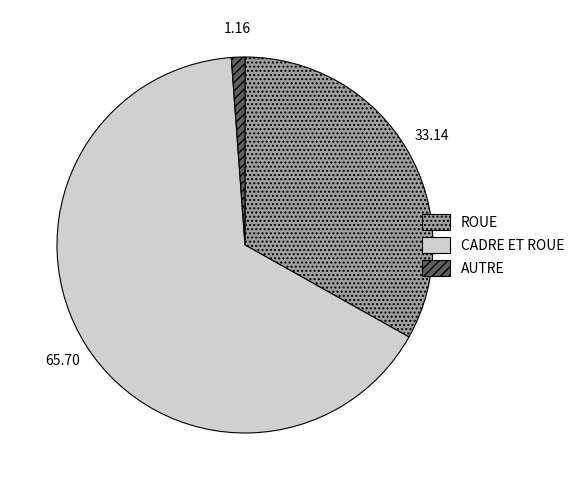

Which slice is the smallest?

AUTRE